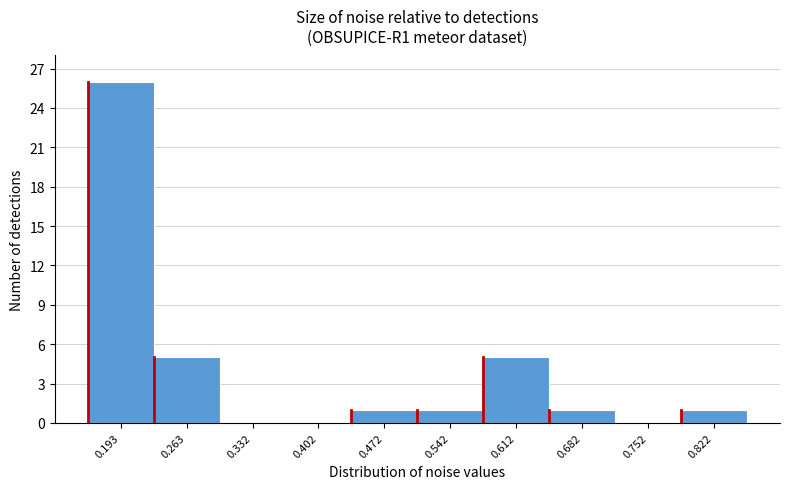

Reading left to right, list all the values displayed in this chart.

0.193=26	0.263=5	0.332=0	0.402=0	0.472=1	0.542=1	0.612=5	0.682=1	0.752=0	0.822=1